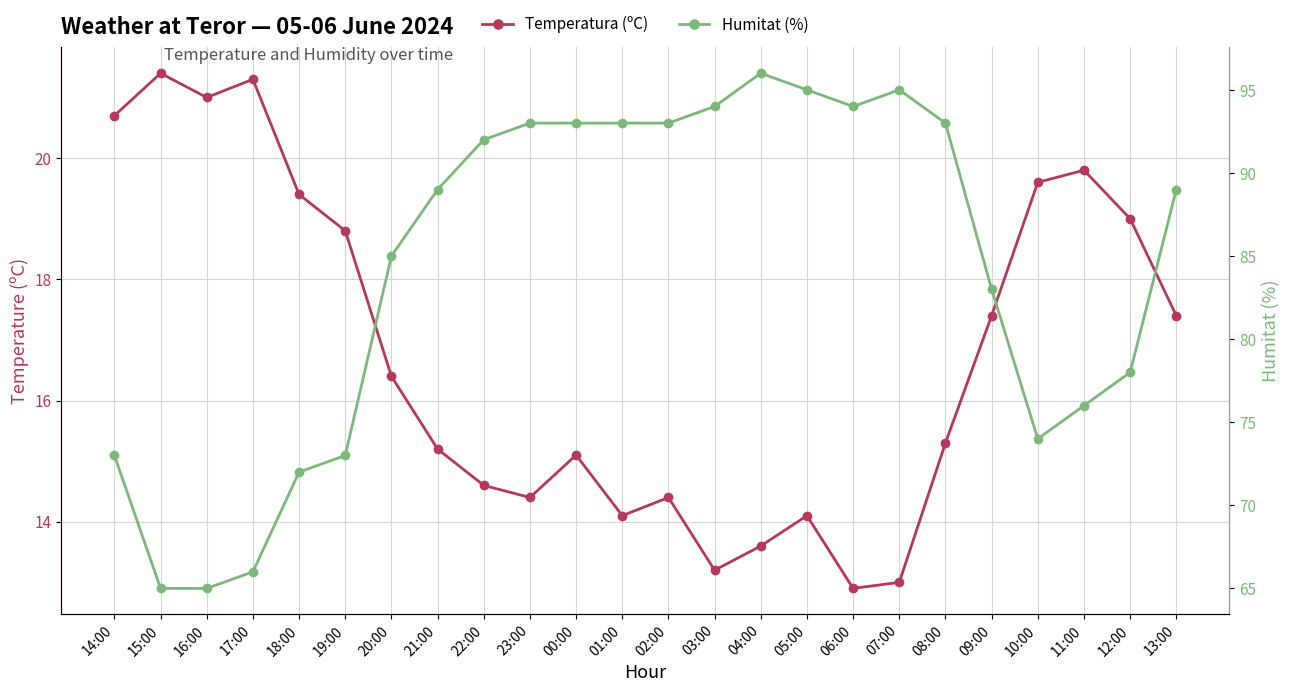

The value of Temperatura (ºC) at 23:00 is 25.2. True or false?

False